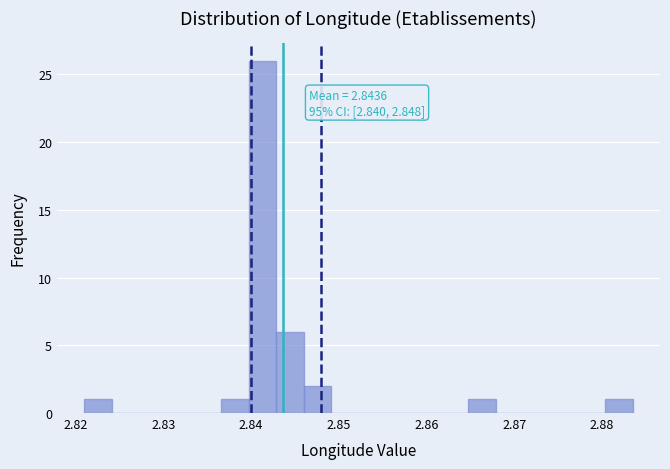

Around what value on the x-axis is the tallest bar? Give the approximate position of its centre, as read against the axis.

2.841